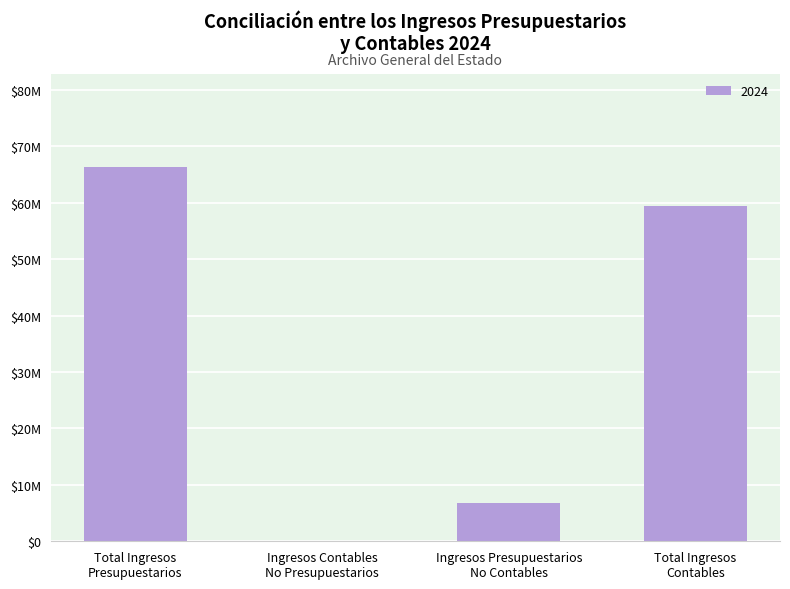

What is the sum of all values?

132628079.8